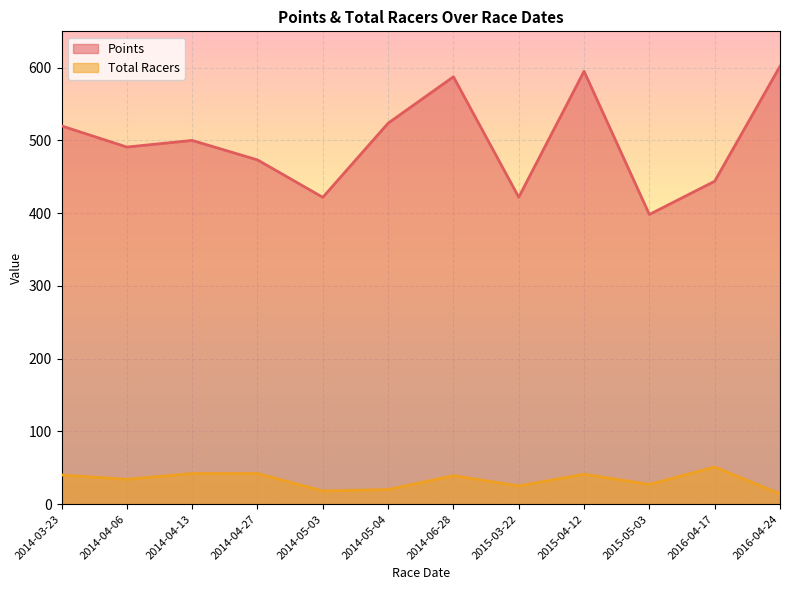

What is the difference between the maximum and minimum values in the Points series?

203.7